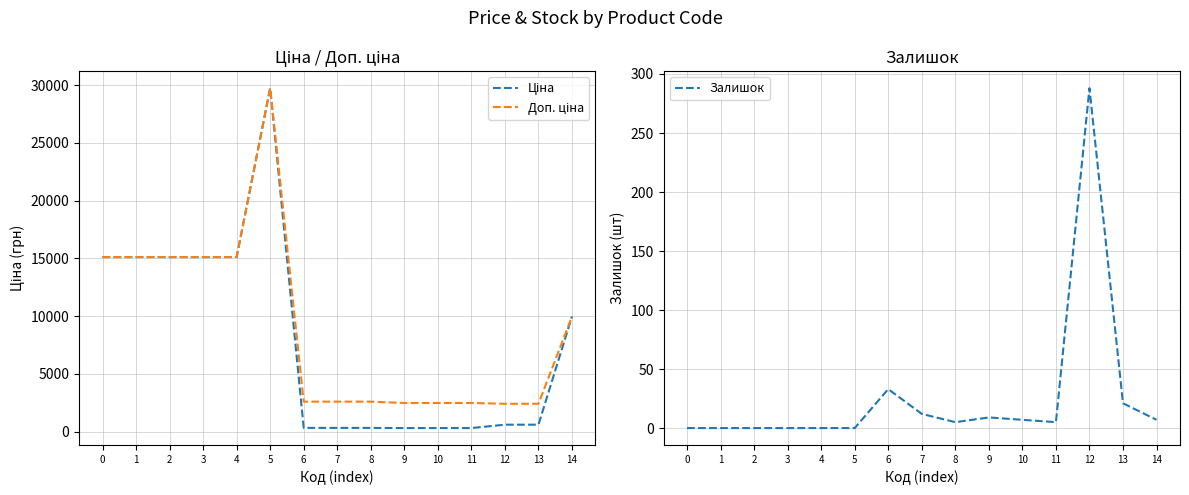

What is the total value across all series at 14?

19957.0